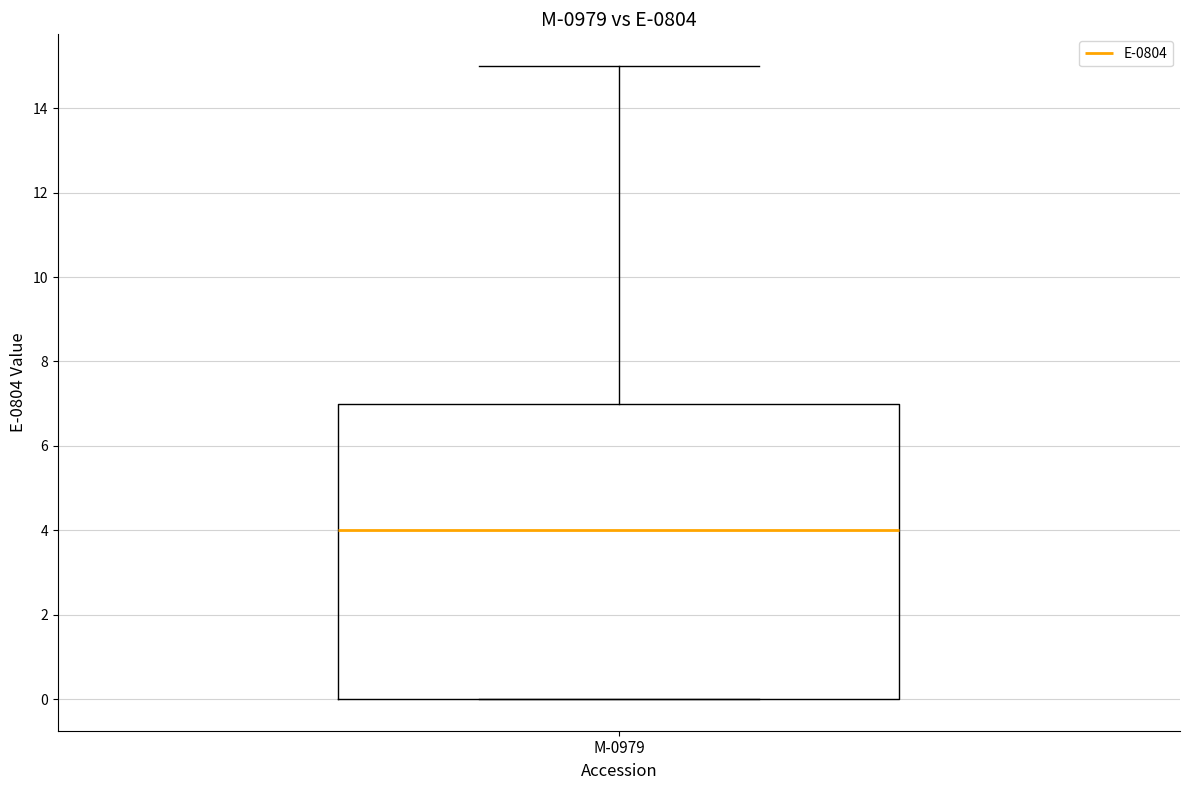

Read this box plot against the y-axis: the position of the median line, the range covered by the box, and the ends of both whiskers. The values are not printed on the chart, so give them approximately, as read against the axis.

median 4, box 0 to 7, whiskers 0 to 15